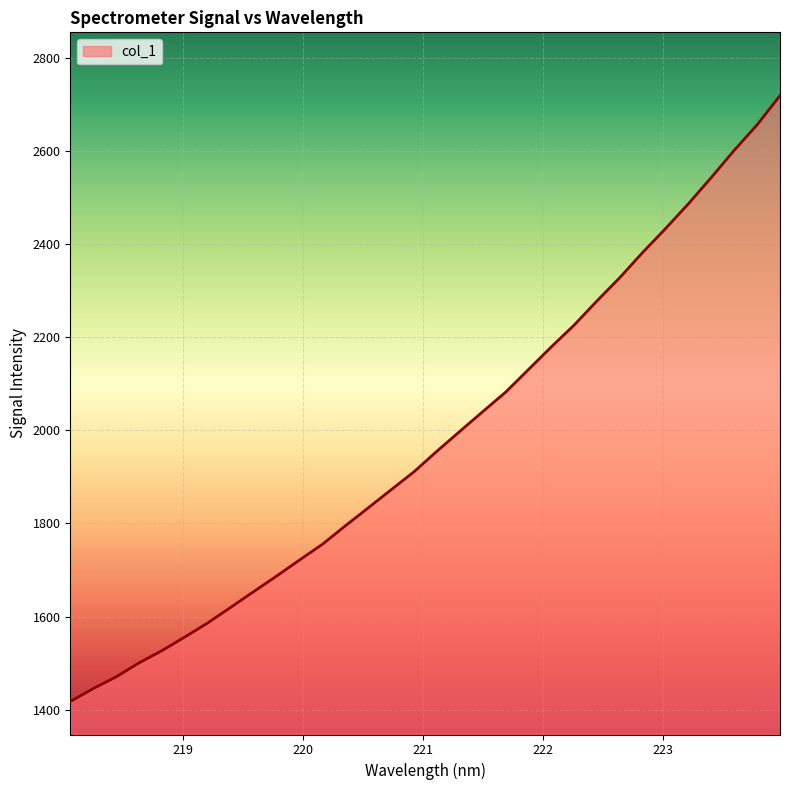

What is the sum of all values?

63392.0